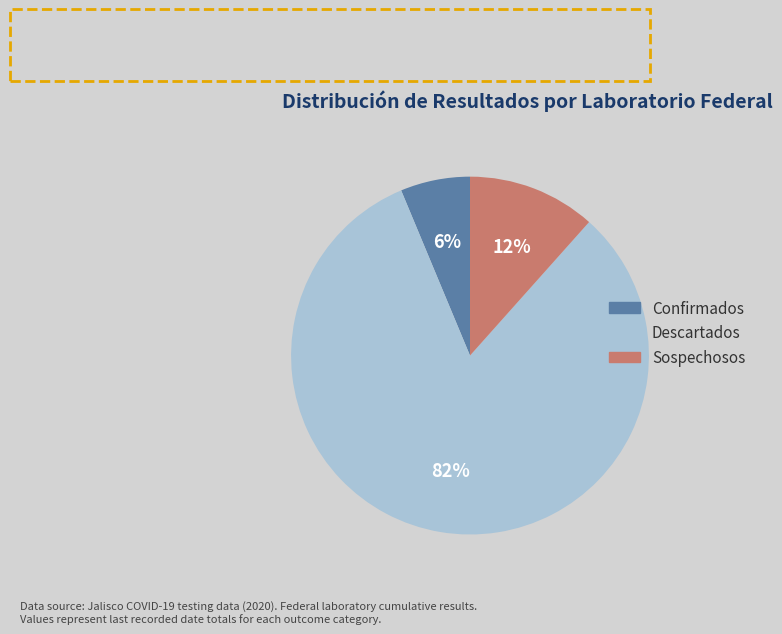

How many slices are in this pie chart?

3